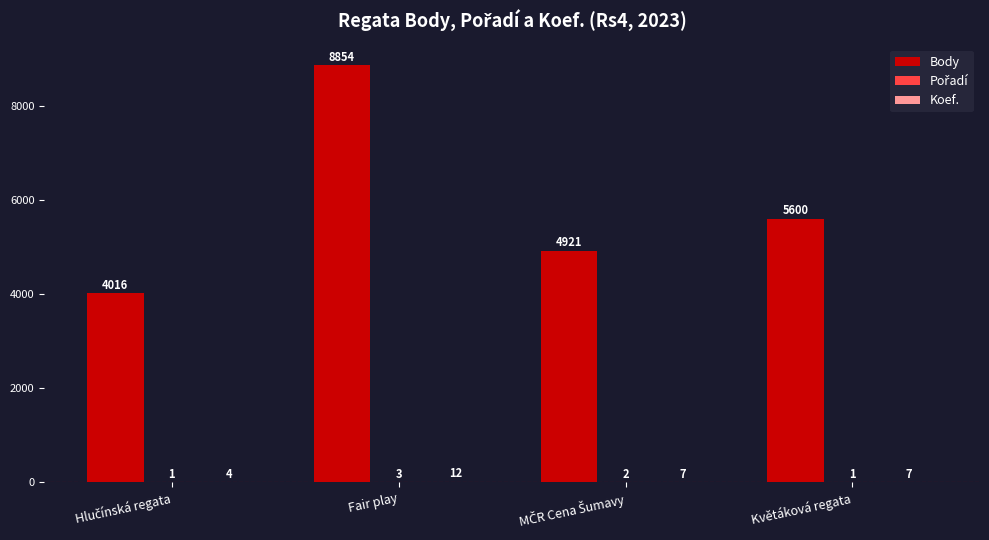

Which series changed the most between Fair play and Květáková regata?

Body